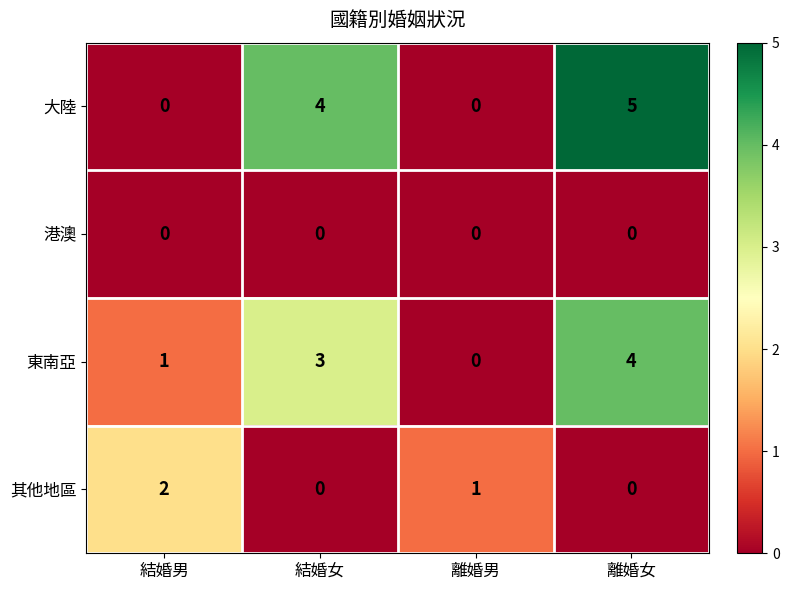

Which series has the largest range (max minus min)?

大陸